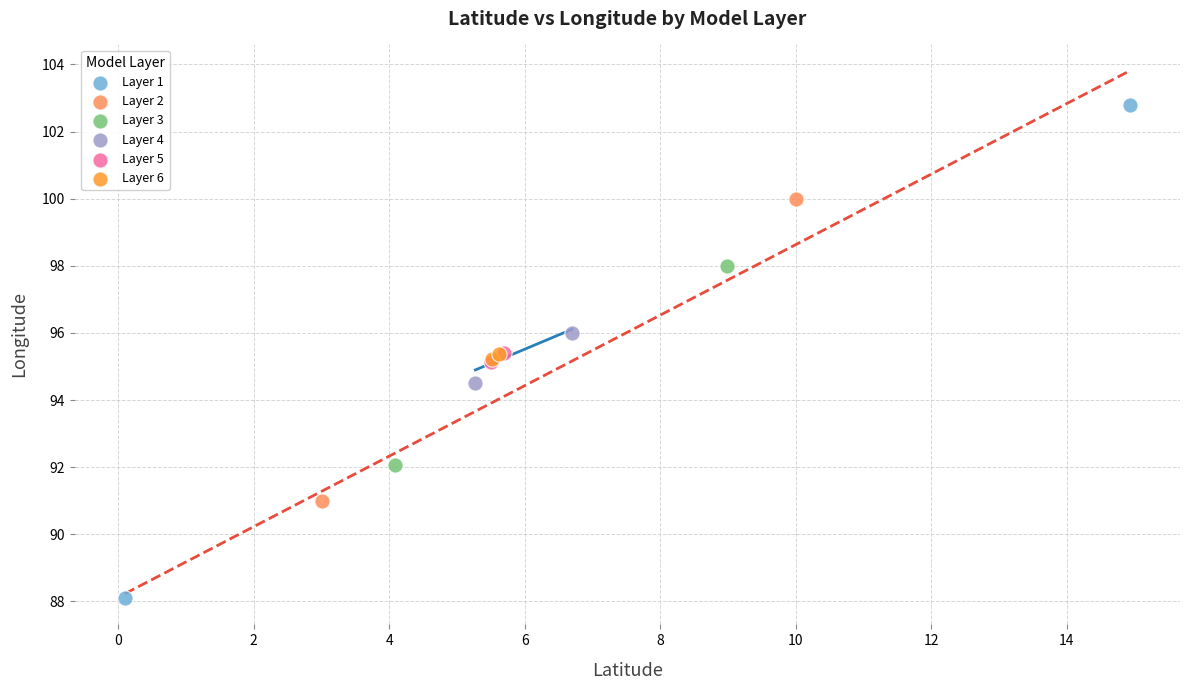

What are all the series names shown in the legend?

Layer 1, Layer 2, Layer 3, Layer 4, Layer 5, Layer 6